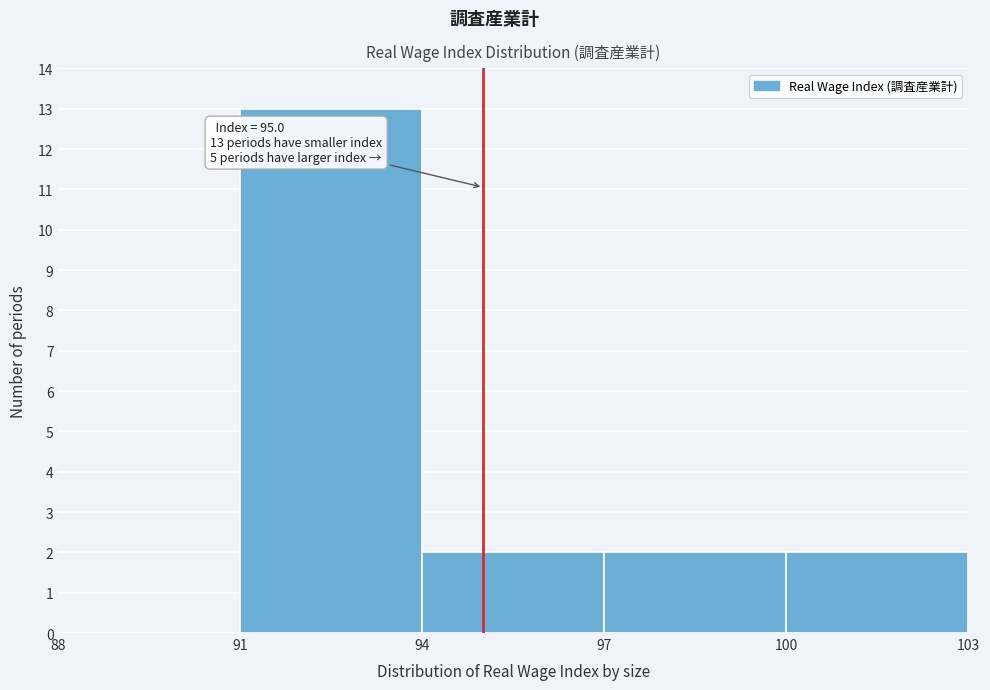

Which range on the x-axis has the tallest bar?

91 to 94